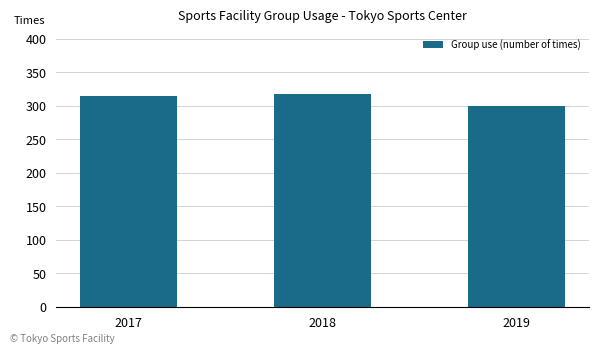

Reading left to right, extract all data points from this chart.

314	317	300